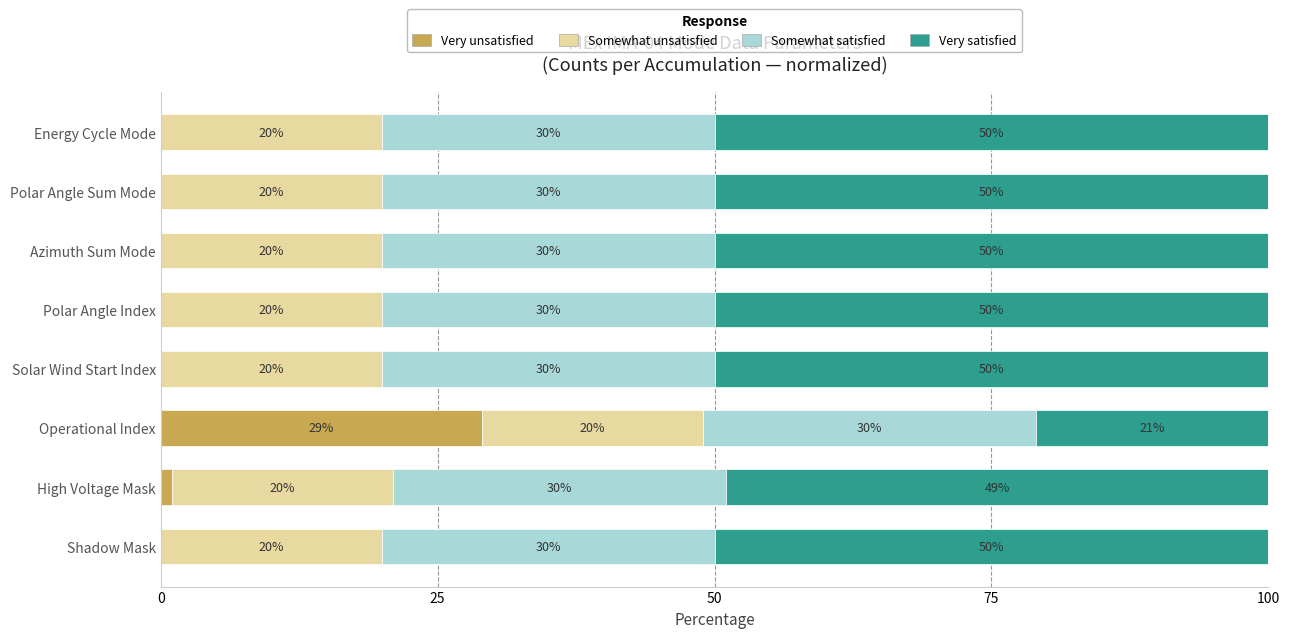

What is the total value across all series at High Voltage Mask?

100